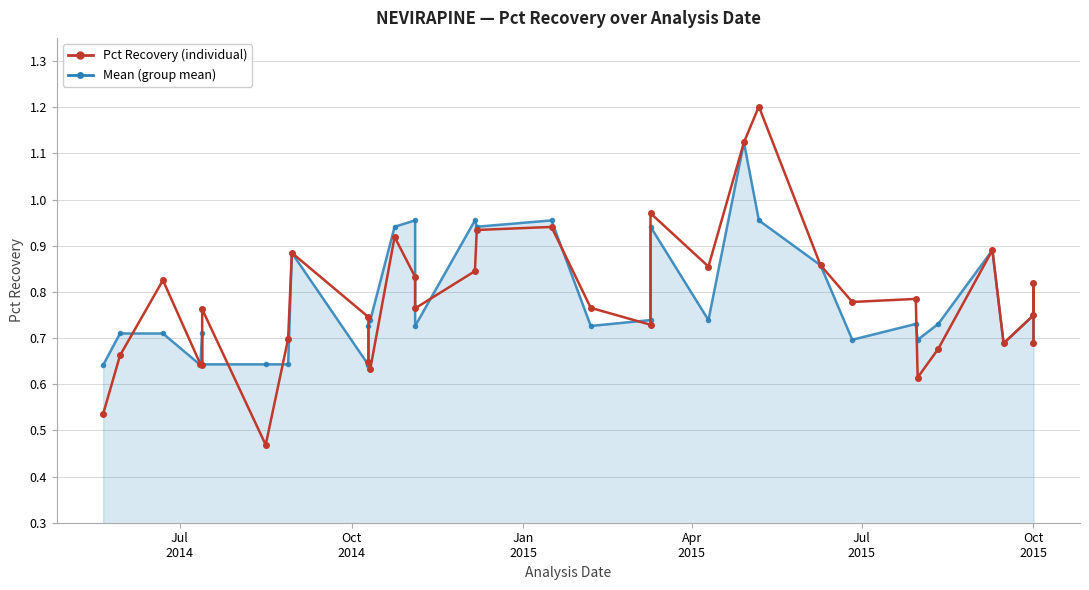

Reading left to right, what are all the values shown in this chart?

Pct Recovery: 0.5	0.7	0.8	0.6	0.6	0.8	0.5	0.7	0.9	0.7	0.6	0.6	0.9	0.8	0.8	0.8	0.9	0.9	0.8	0.7	1.0	0.9	1.1	1.2	0.9	0.8	0.8	0.6	0.7	0.9	0.7	0.7	0.8	0.7
Mean: 0.6	0.7	0.7	0.6	0.7	0.6	0.6	0.6	0.9	0.6	0.7	0.7	0.9	1.0	0.7	1.0	0.9	1.0	0.7	0.7	0.9	0.7	1.1	1.0	0.9	0.7	0.7	0.7	0.7	0.9	0.7	0.7	0.8	0.7